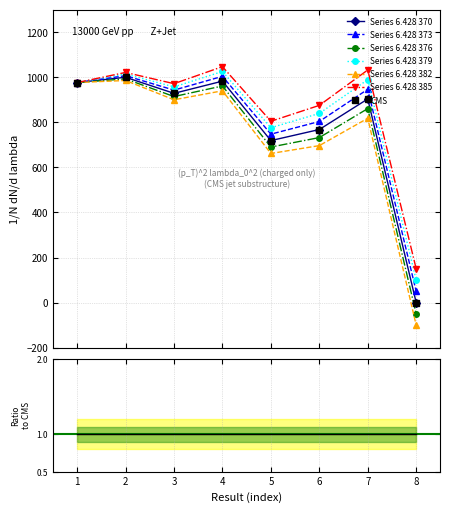

What is the average value?

784.9